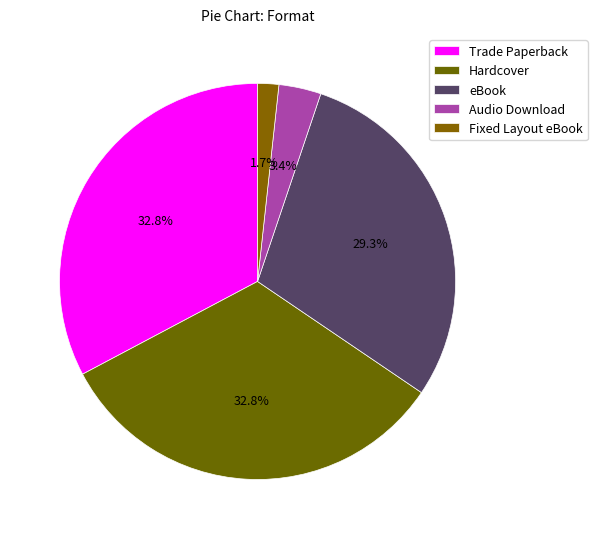

Does Audio Download represent more than half of the total?

No